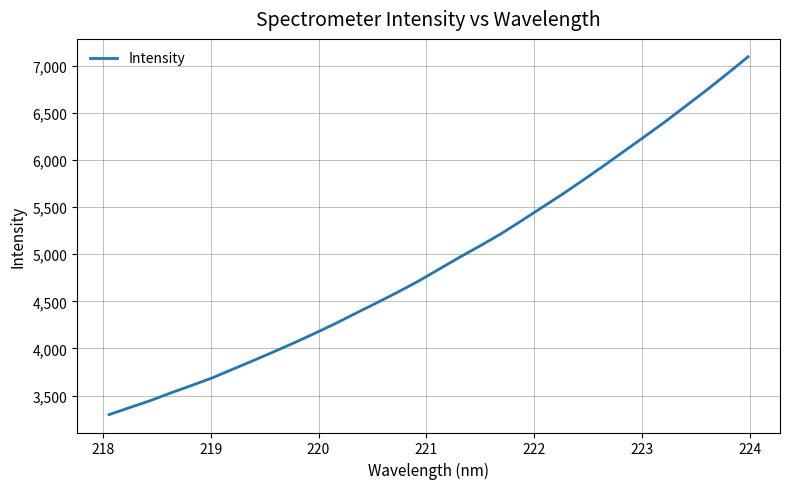

What is the difference between the maximum and minimum values?

3796.2